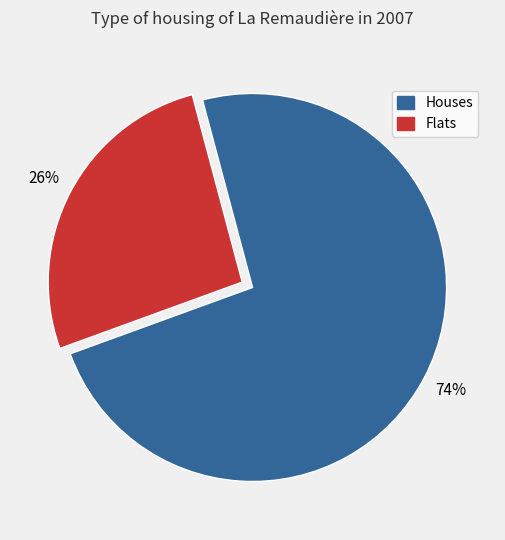

Approximately how many times larger is the value at Flats compared to Houses?

0.4